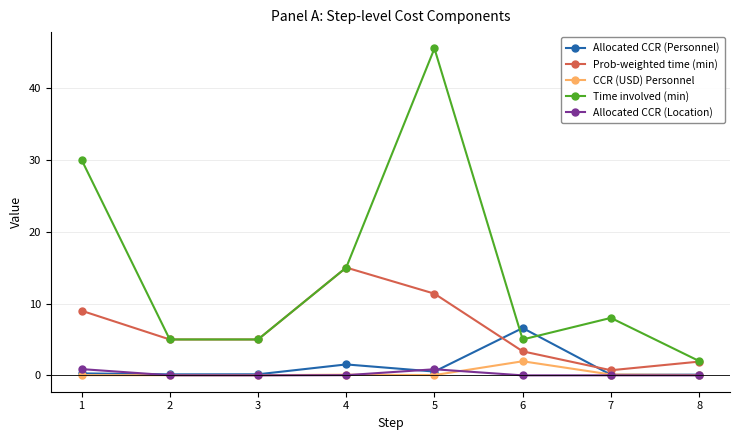

What are all the series names shown in the legend?

Allocated CCR (Personnel), Prob-weighted time (min), CCR (USD) Personnel, Time involved (min), Allocated CCR (Location)